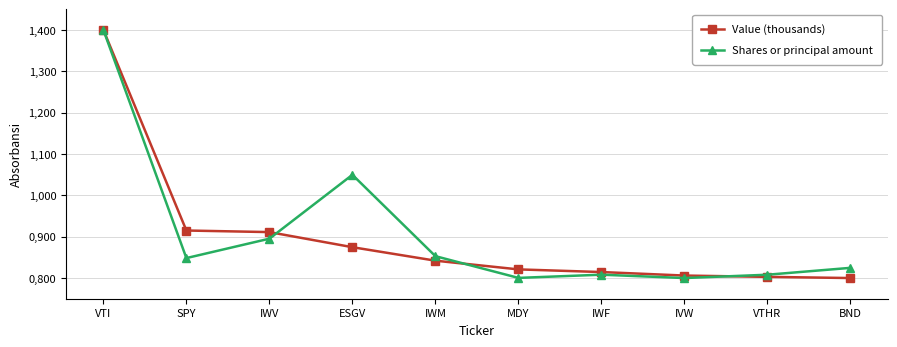

Where is Value (thousands) nearest to the value 1?

SPY